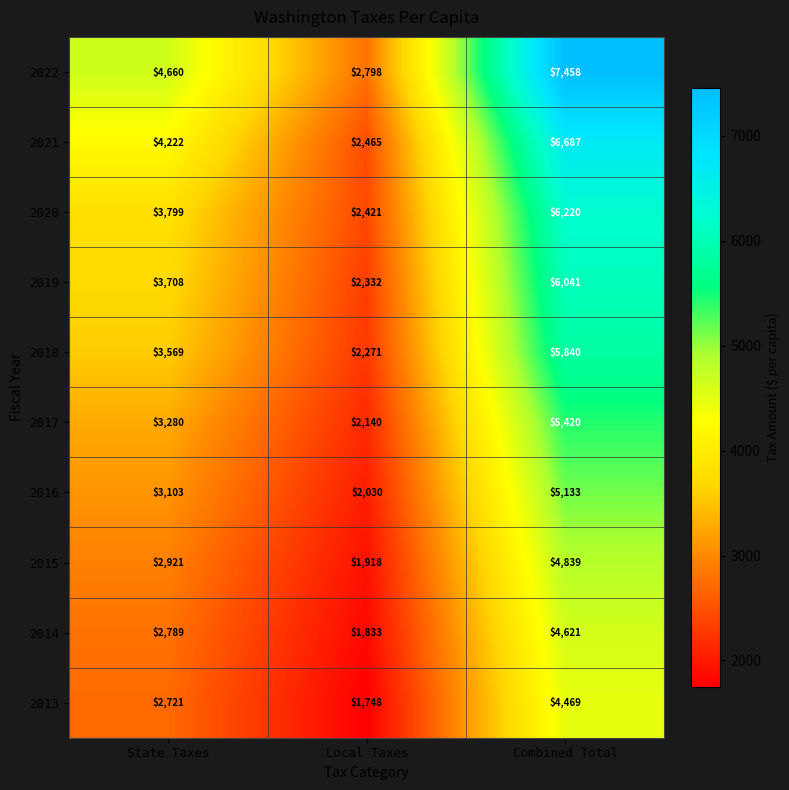

What is the total value across all series at Combined Total?

56728